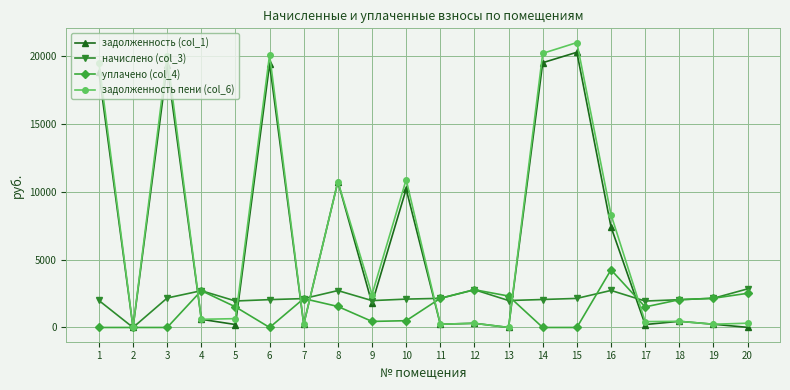

At which category is the sum across all series the highest?

15